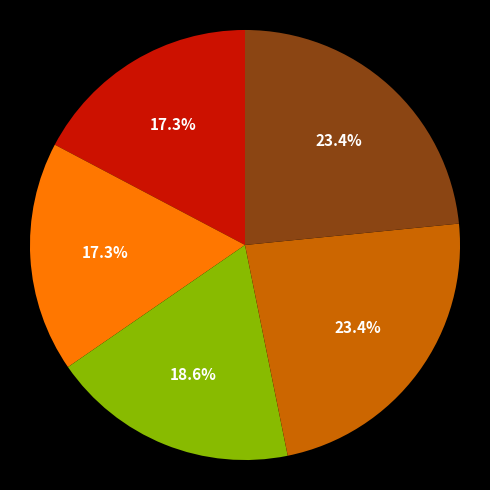

Does any single category account for the majority?

No